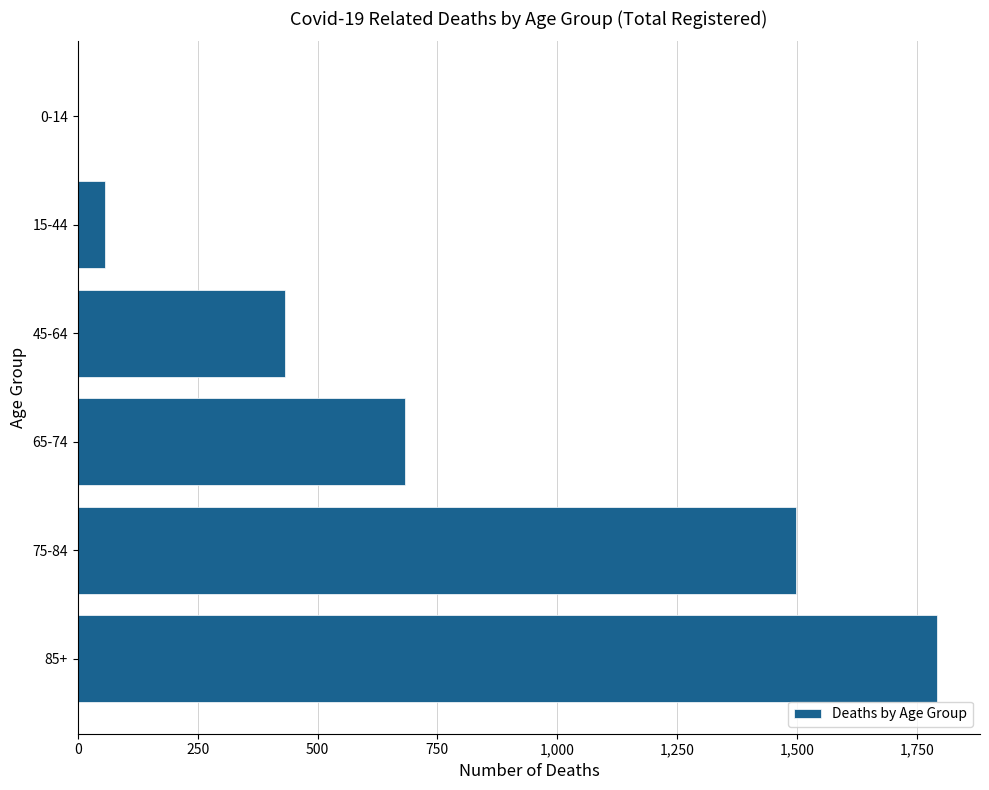

Reading top to bottom, extract all data points from this chart.

0-14=1	15-44=57	45-64=432	65-74=682	75-84=1498	85+=1792